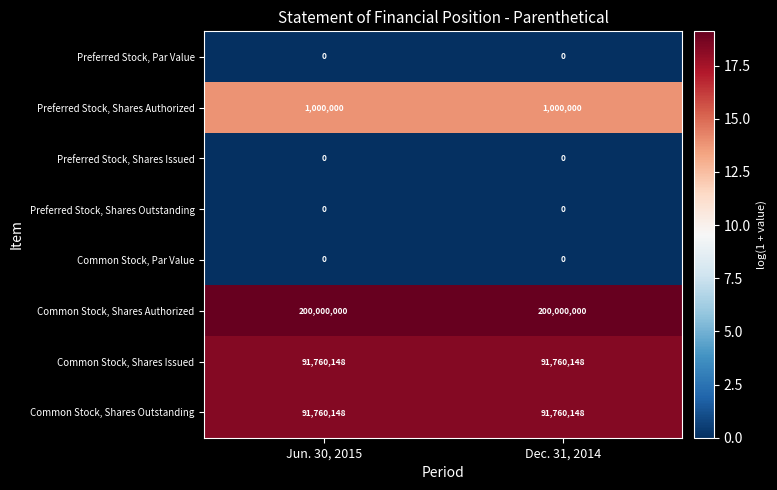

What is the spread (max minus min) of values at Dec. 31, 2014?

200000000